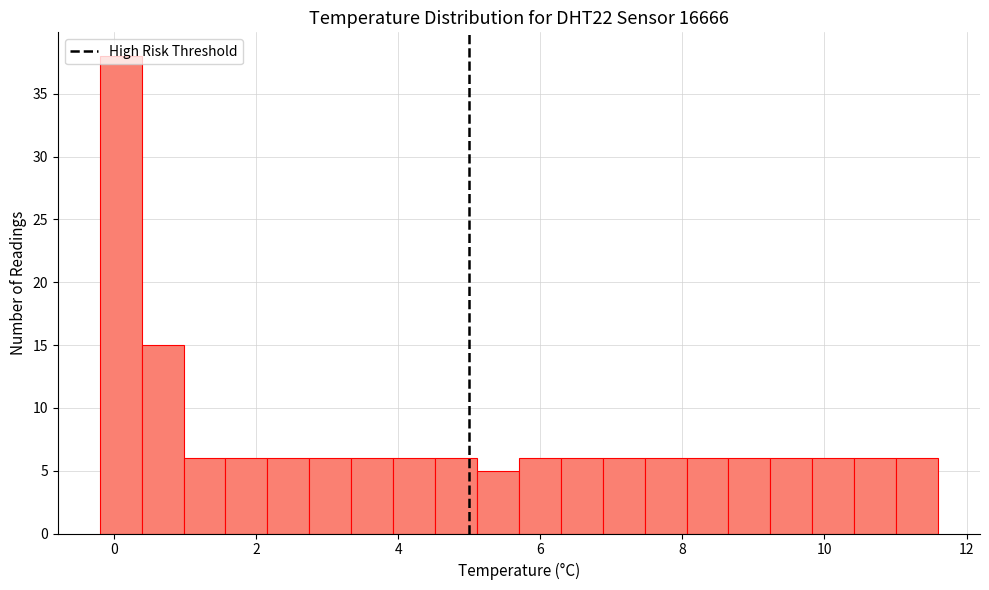

Read against the x-axis, roughly where is the centre of the tallest bar?

0.0